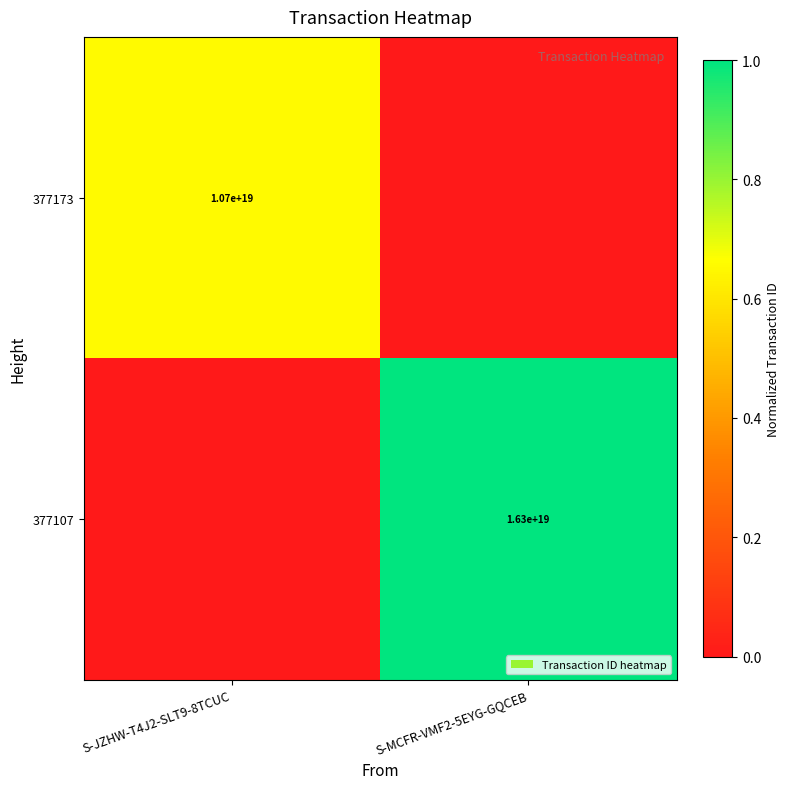

What is the difference between the highest and lowest values at S-JZHW-T4J2-SLT9-8TCUC?

0.7